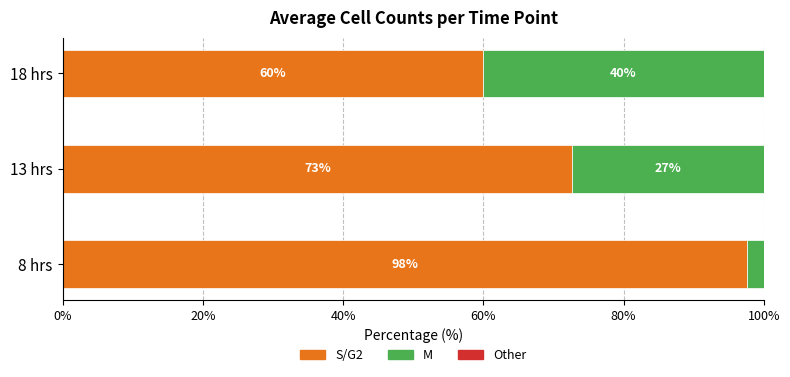

Is it true that S/G2 equals 34.1 at 18 hrs?

False